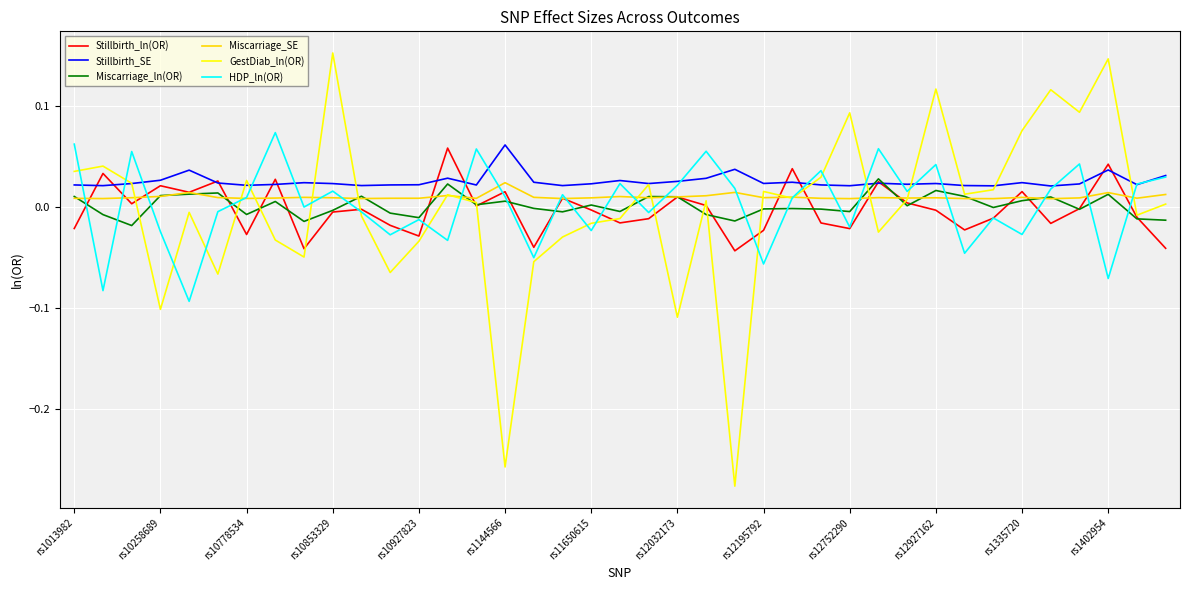

Which series has the largest total across all categories?

Stillbirth_SE